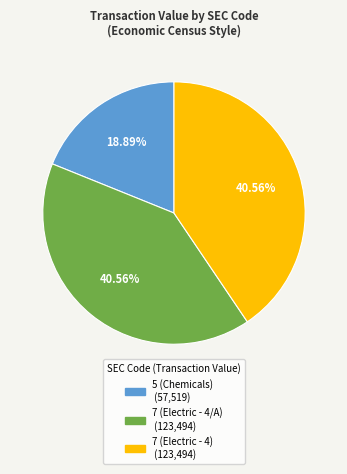

True or false: 7 (Electric - 4) accounts for 52% of the total.

False